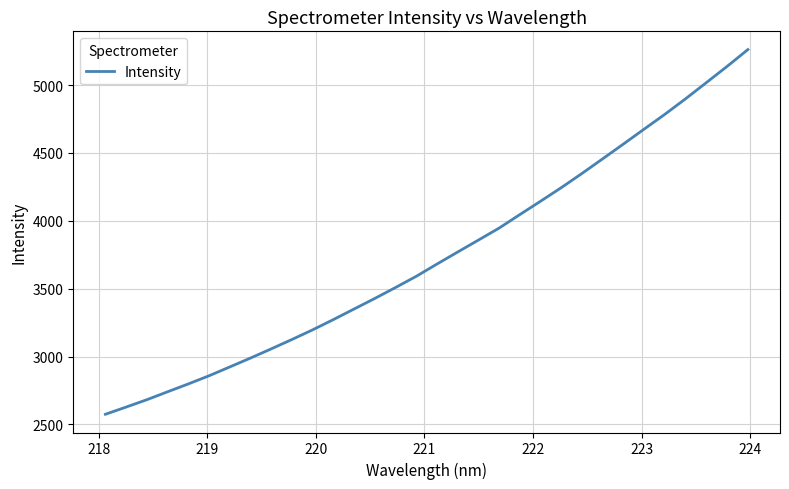

What is the difference between the maximum and minimum values?

2687.7